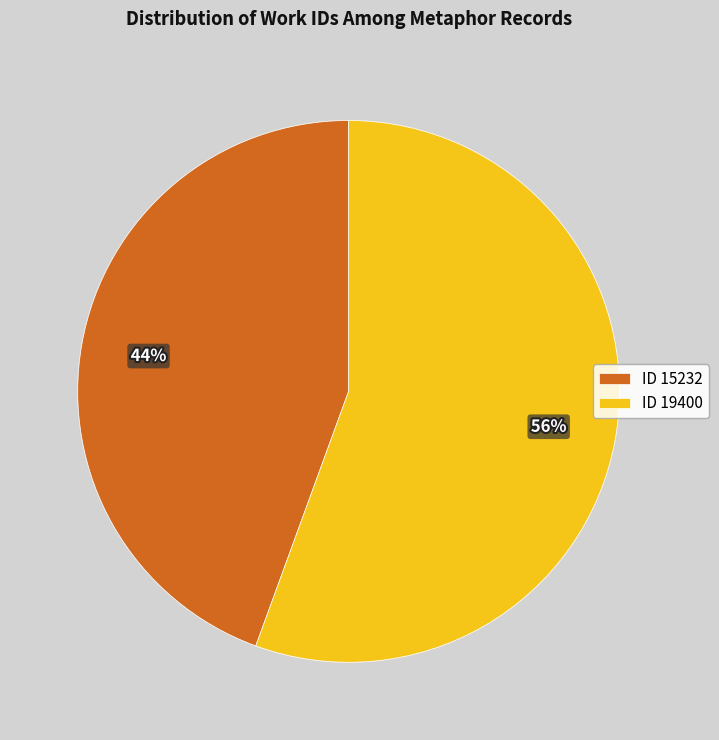

Combined, do ID 19400 and ID 15232 account for over 50%?

Yes